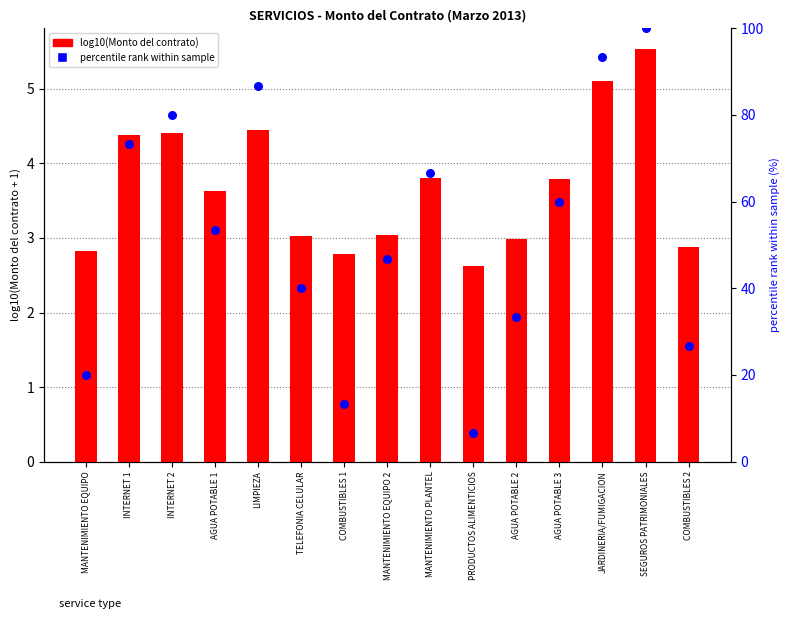

Which series reaches the minimum Y coordinate?

log10(Monto del contrato)